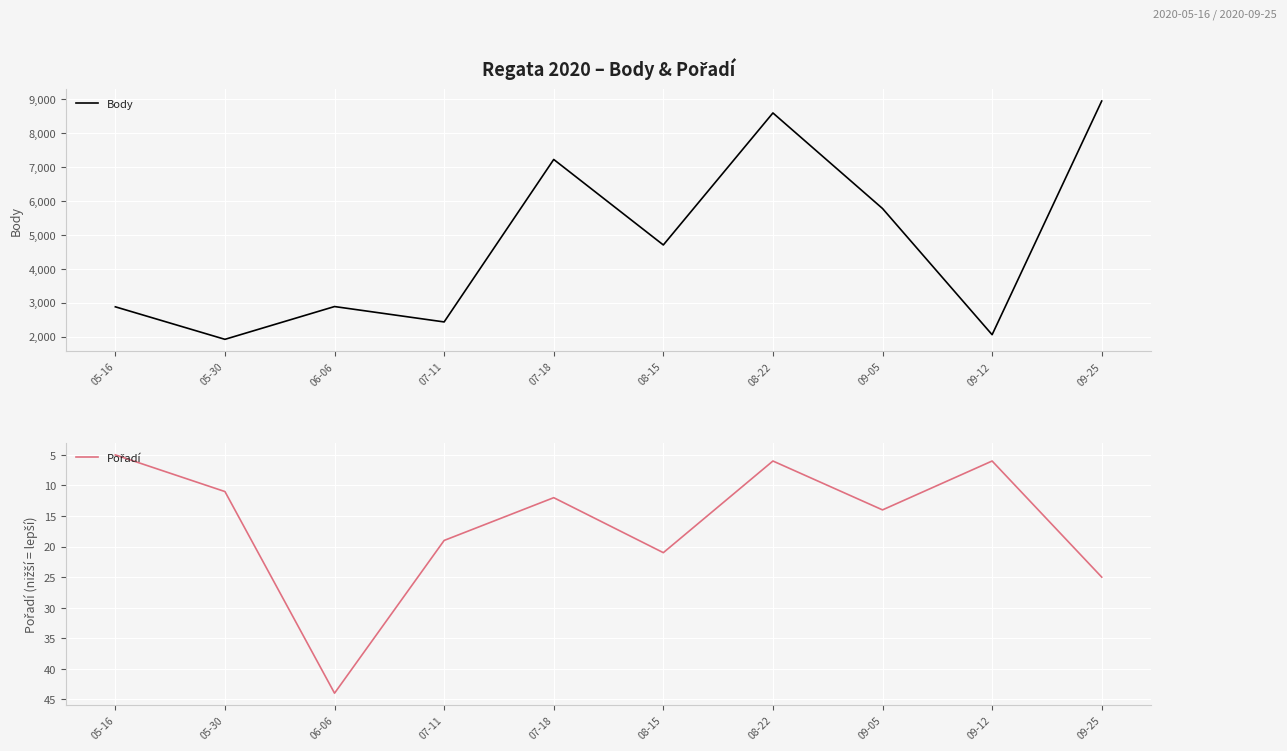

Which category has the lowest value across all series?

05-16